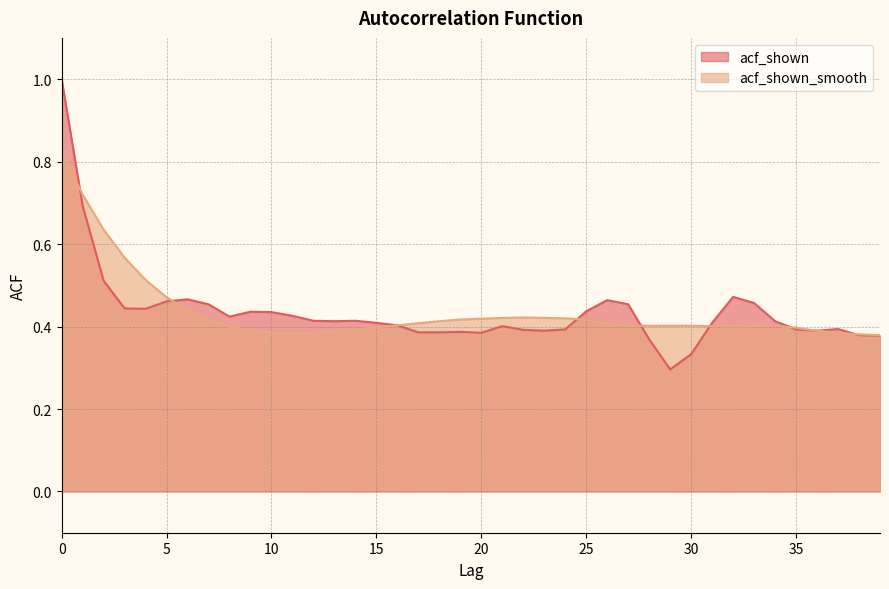

Reading right to left, list all the values displayed in this chart.

acf_shown: 0.4	0.4	0.4	0.4	0.4	0.4	0.5	0.5	0.4	0.3	0.3	0.4	0.5	0.5	0.4	0.4	0.4	0.4	0.4	0.4	0.4	0.4	0.4	0.4	0.4	0.4	0.4	0.4	0.4	0.4	0.4	0.4	0.5	0.5	0.5	0.4	0.4	0.5	0.7	1.0
acf_shown_smooth: 0.4	0.4	0.4	0.4	0.4	0.4	0.4	0.4	0.4	0.4	0.4	0.4	0.4	0.4	0.4	0.4	0.4	0.4	0.4	0.4	0.4	0.4	0.4	0.4	0.4	0.4	0.4	0.4	0.4	0.4	0.4	0.4	0.4	0.4	0.5	0.5	0.6	0.6	0.7	0.8